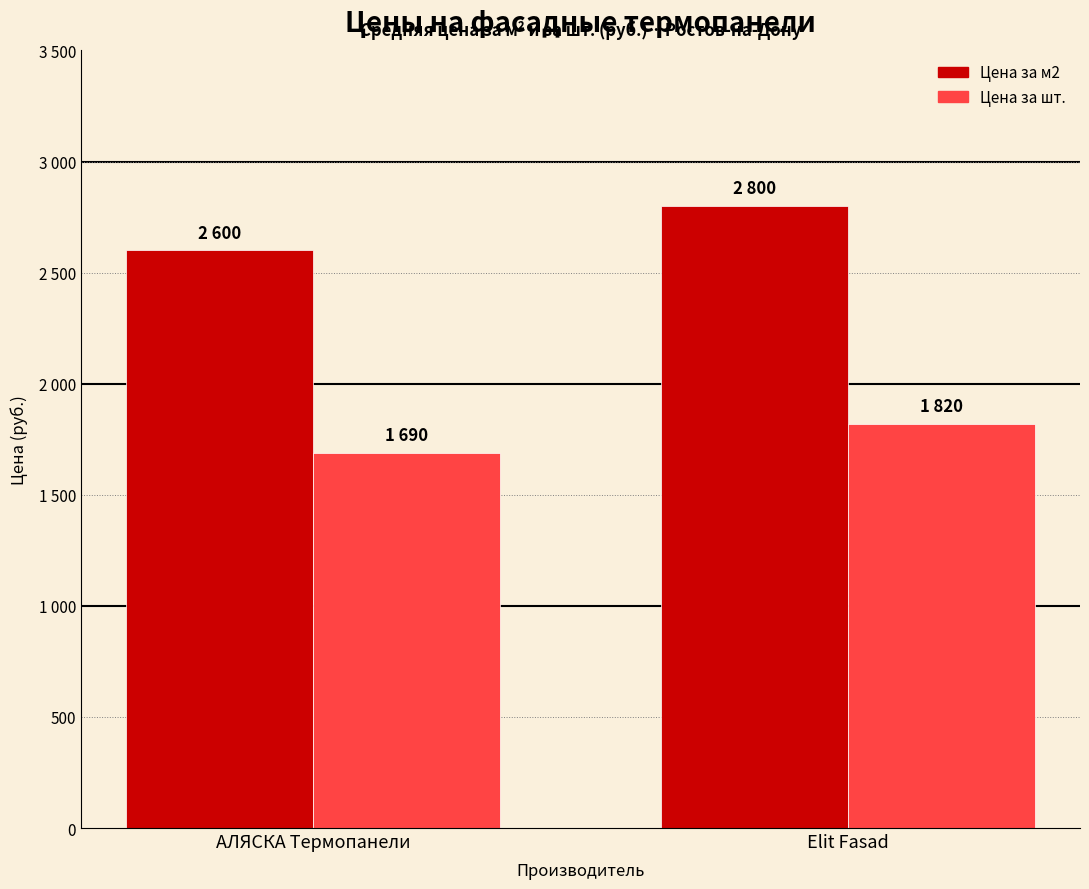

Does the chart contain any negative values?

No